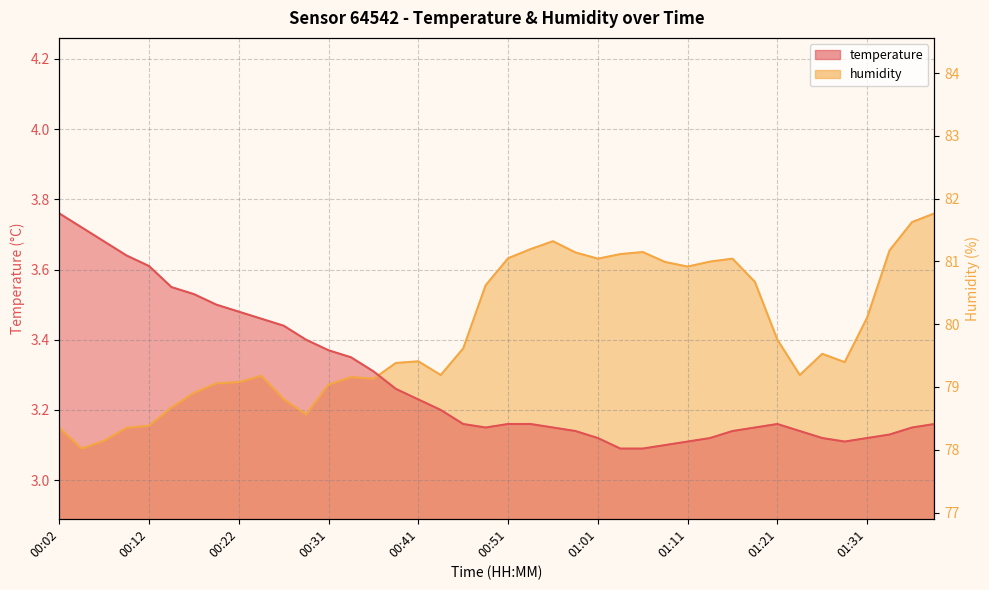

List the labels in order of temperature value, largest first.

00:02, 00:04, 00:07, 00:09, 00:12, 00:14, 00:17, 00:19, 00:22, 00:24, 00:26, 00:29, 00:31, 00:34, 00:36, 00:39, 00:41, 00:44, 00:46, 00:51, 00:54, 01:21, 01:38, 00:49, 00:56, 01:18, 01:36, 00:59, 01:16, 01:23, 01:33, 01:01, 01:13, 01:26, 01:31, 01:11, 01:28, 01:08, 01:04, 01:06